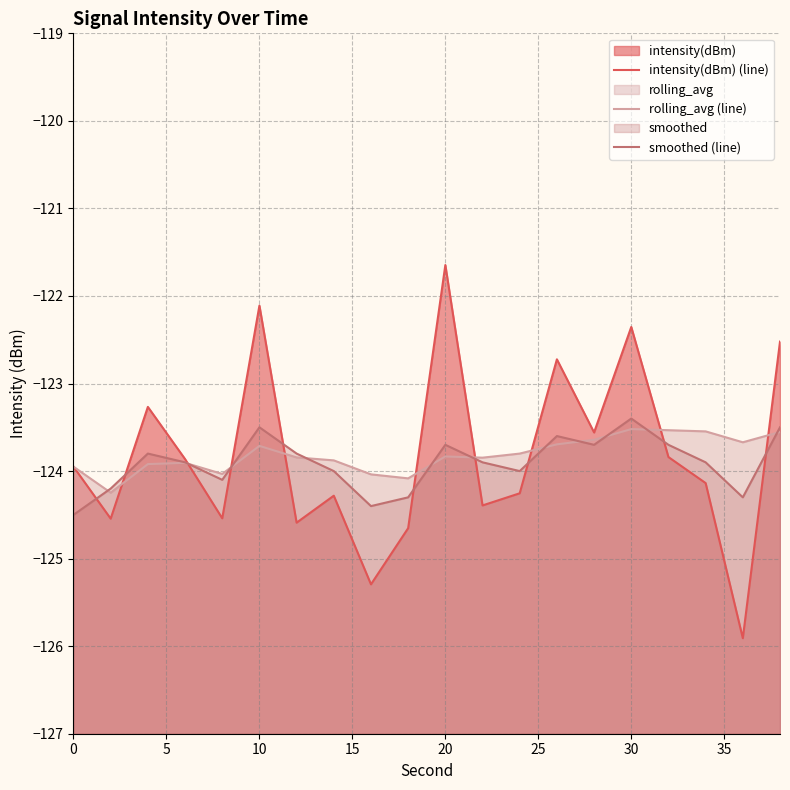

What is the total value across all series at 35?

-372.2